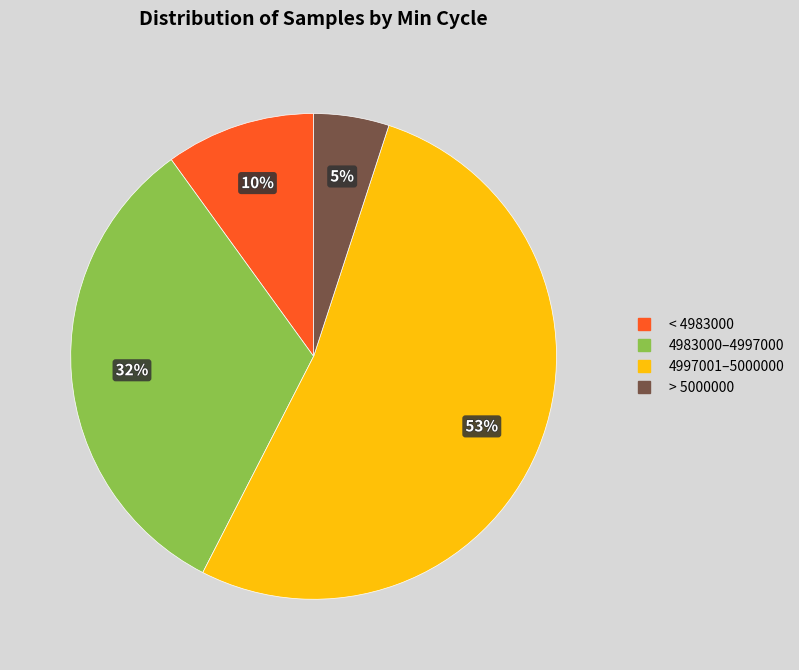

To the nearest percent, what is the average slice percentage?

25%